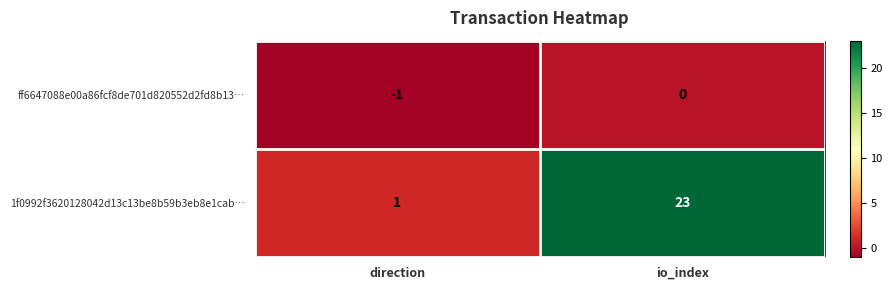

Rank the series by their maximum value, from lowest to highest.

ff6647088e00a86fcf8de701d820552d2fd8b13…, 1f0992f3620128042d13c13be8b59b3eb8e1cab…